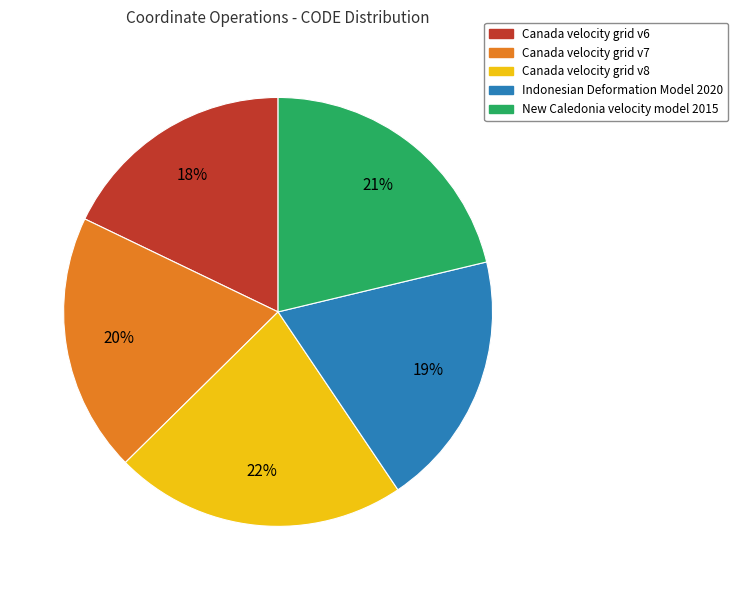

Count the number of slices in the pie.

5